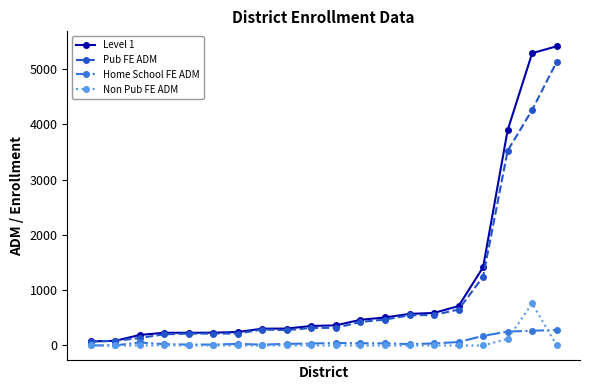

True or false: Home School FE ADM has more than 1 interior local peaks.

True